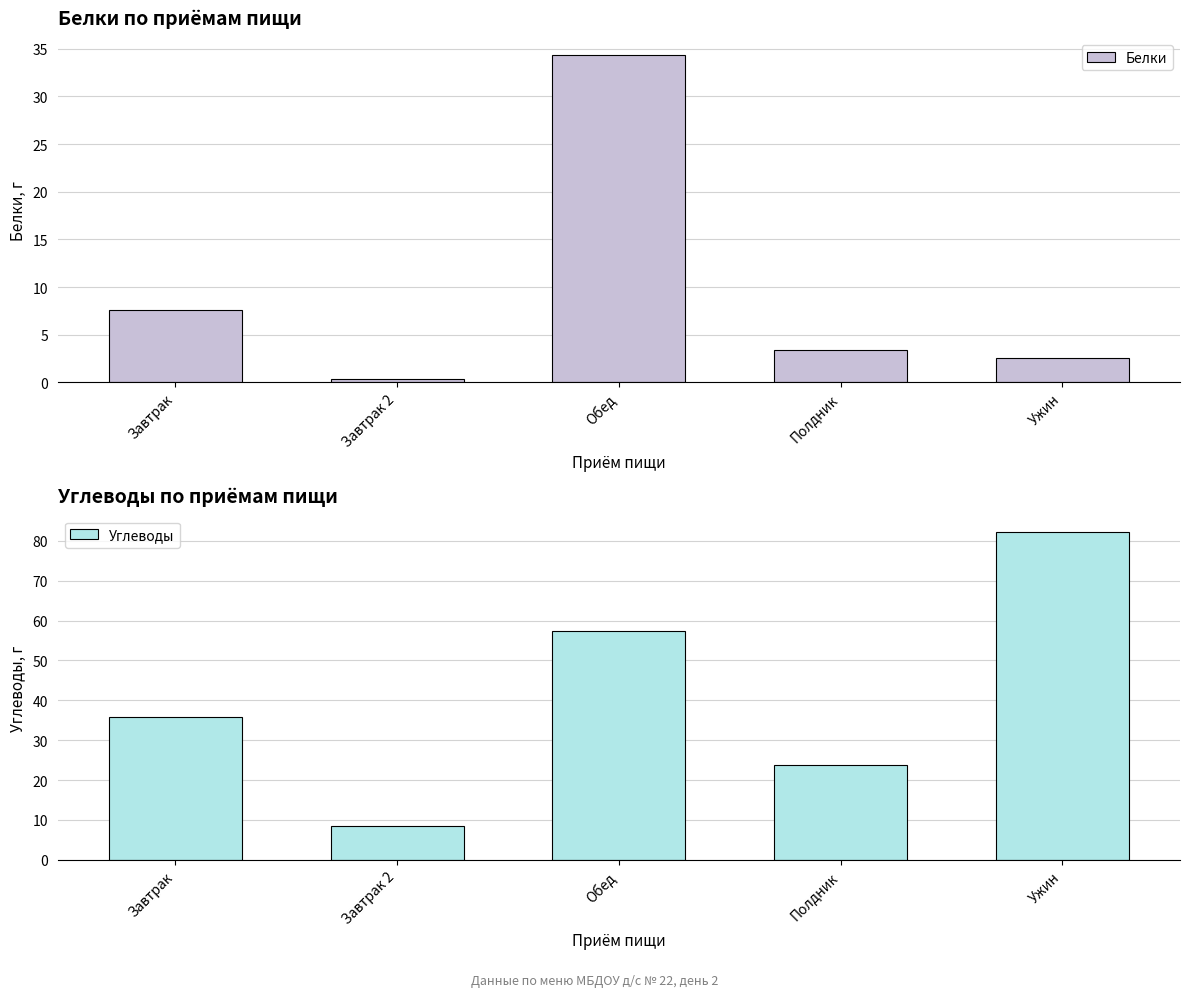

Reading left to right, transcribe all the data shown in this chart.

Белки: Завтрак=7.5	Завтрак 2=0.3	Обед=34.4	Полдник=3.4	Ужин=2.5
Углеводы: Завтрак=35.8	Завтрак 2=8.4	Обед=57.3	Полдник=23.8	Ужин=82.2